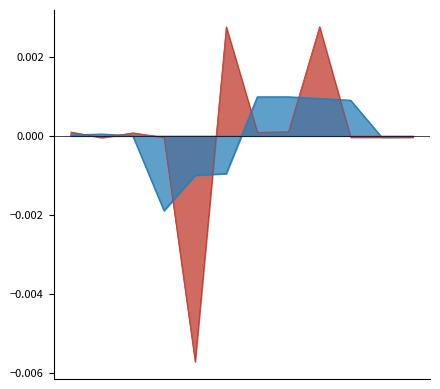

How many positive values are there?

6